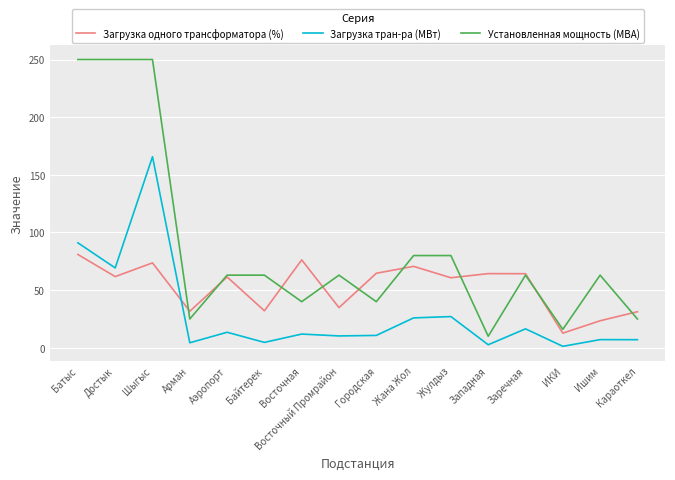

What is the total value across all series at Караоткел?

63.3